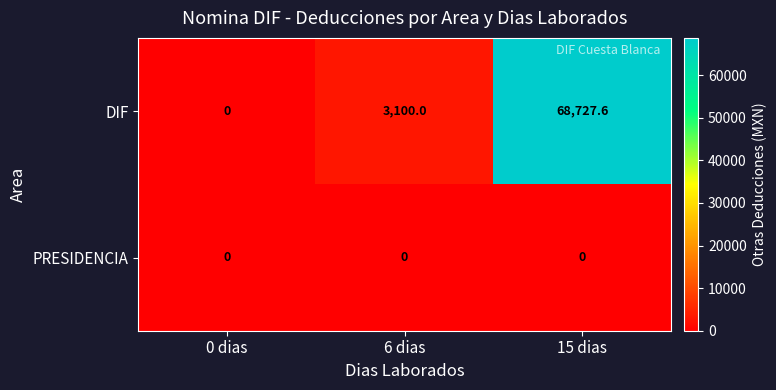

Reading right to left, transcribe all the data shown in this chart.

DIF: 68727.6	3100.0	0.0
PRESIDENCIA: 0.0	0.0	0.0